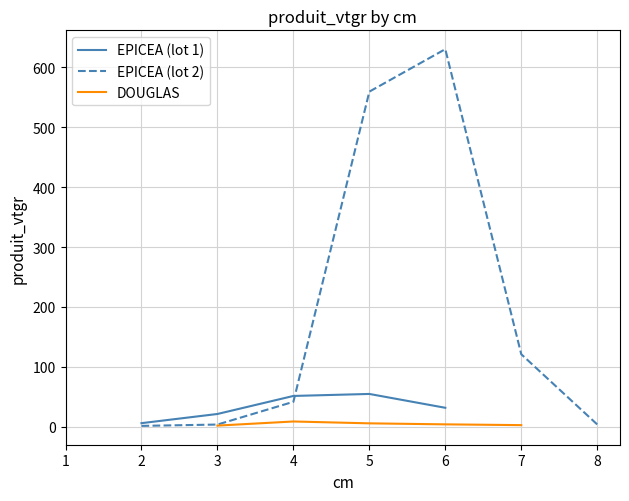

Which series has the largest range (max minus min)?

EPICEA